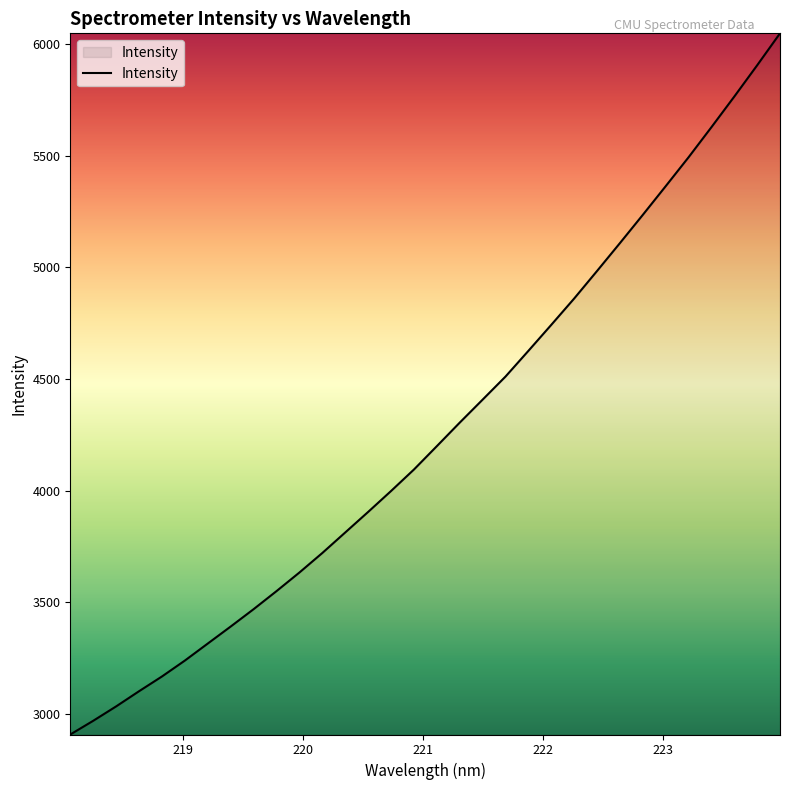

What is the greatest value displayed?

6047.2